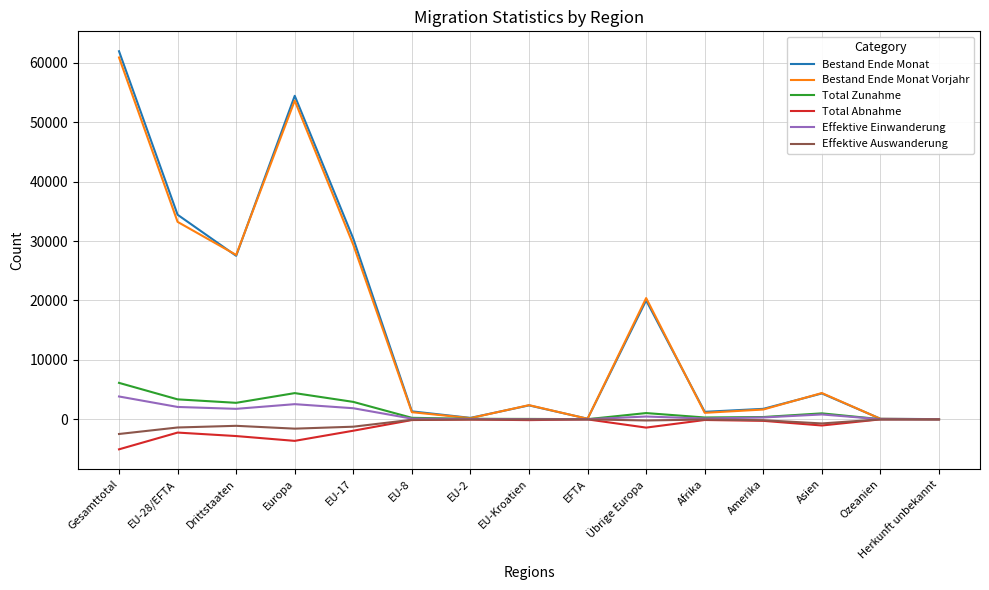

At which category is the sum across all series the highest?

Gesamttotal